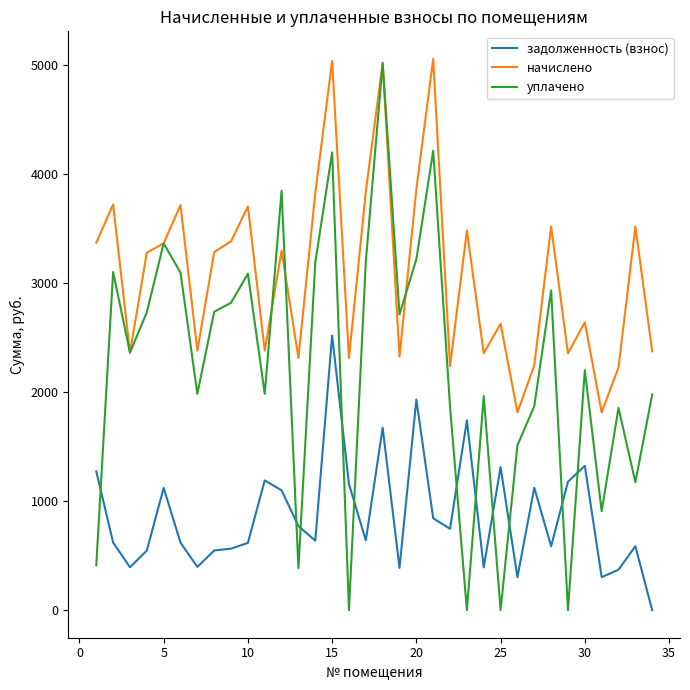

What is the greatest value displayed?

5060.2